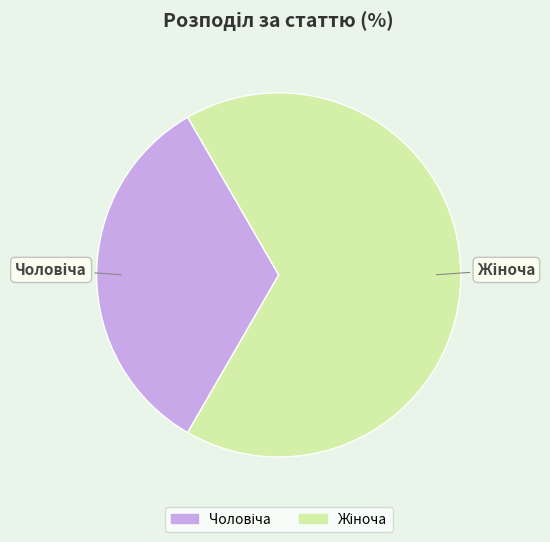

Does any single category account for the majority?

Yes